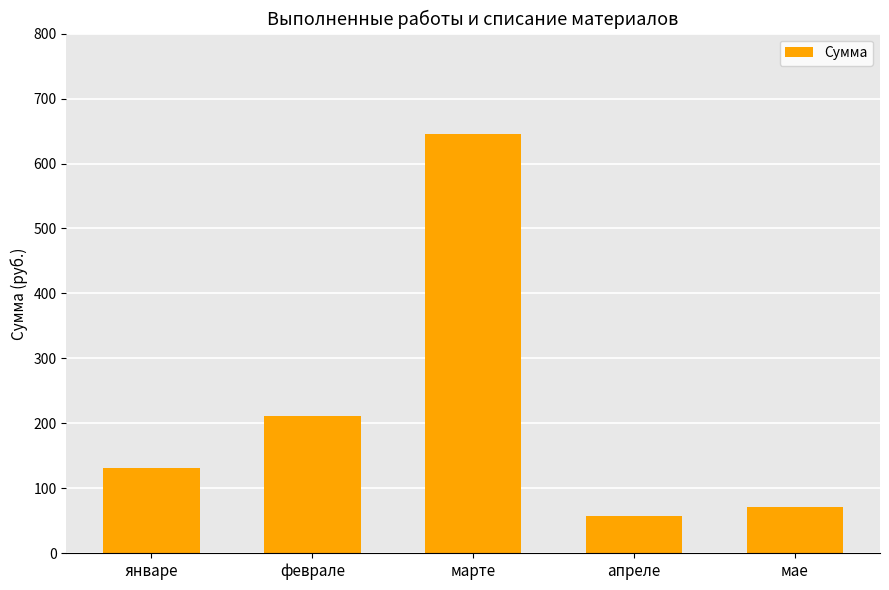

Which has a higher value, апреле or марте?

марте